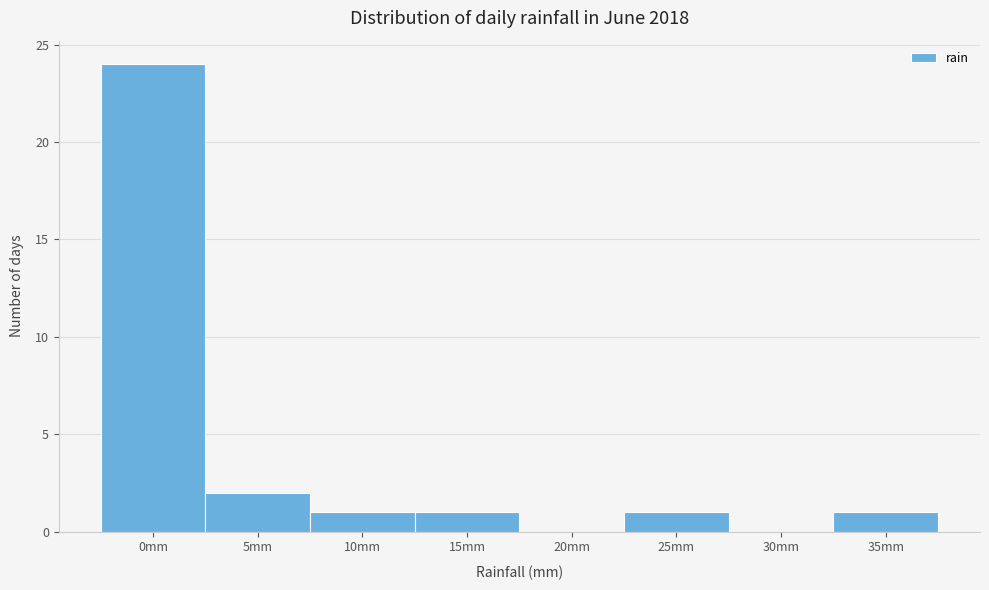

Reading right to left, what are all the values shown in this chart?

35mm=1	30mm=0	25mm=1	20mm=0	15mm=1	10mm=1	5mm=2	0mm=24